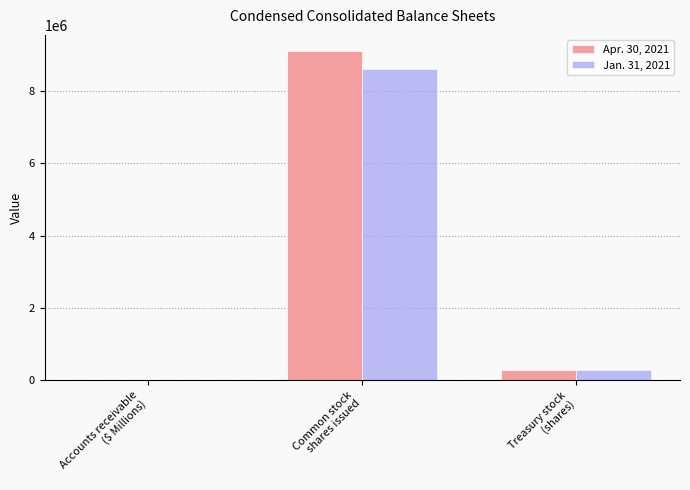

What is the sum of all Jan. 31, 2021 values?

8900006.5